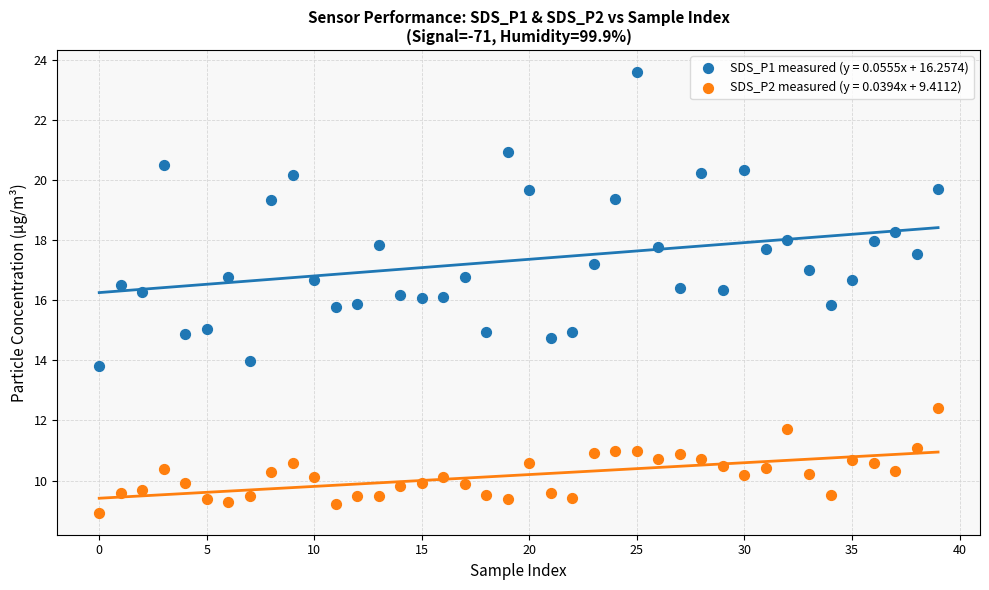

Which series reaches the maximum Y coordinate?

SDS_P1 measured (y = 0.0555x + 16.2574)